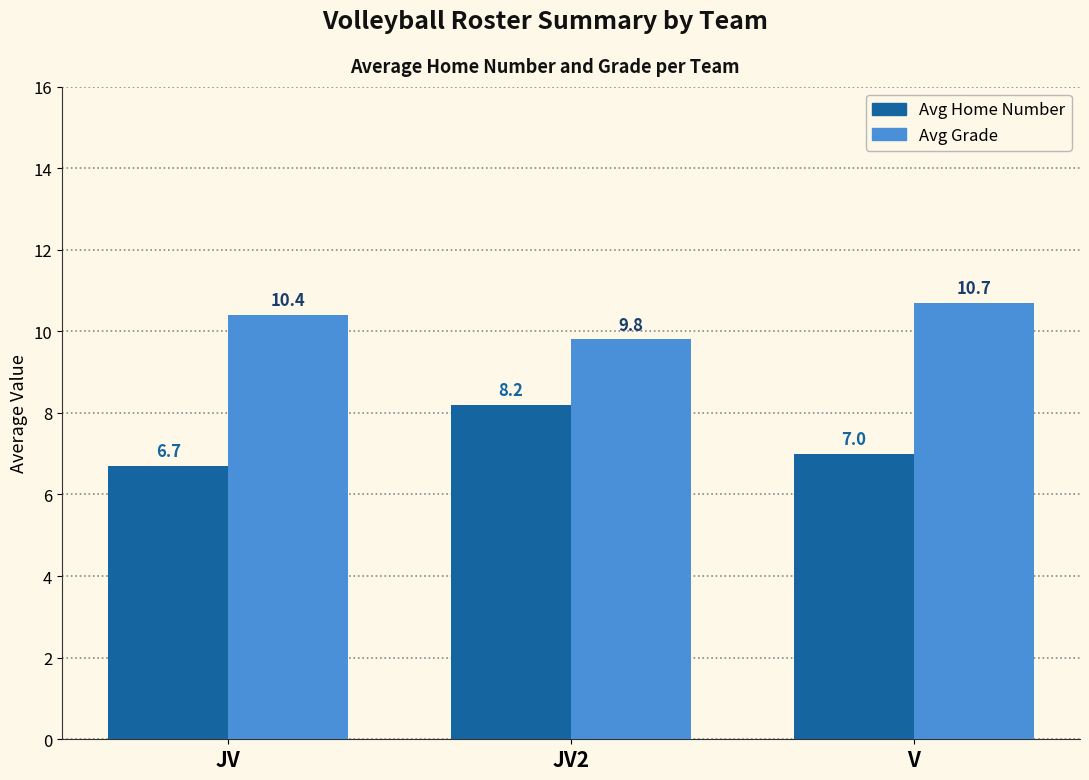

Reading right to left, transcribe all the data shown in this chart.

Avg Home Number: 7.0	8.2	6.7
Avg Grade: 10.7	9.8	10.4